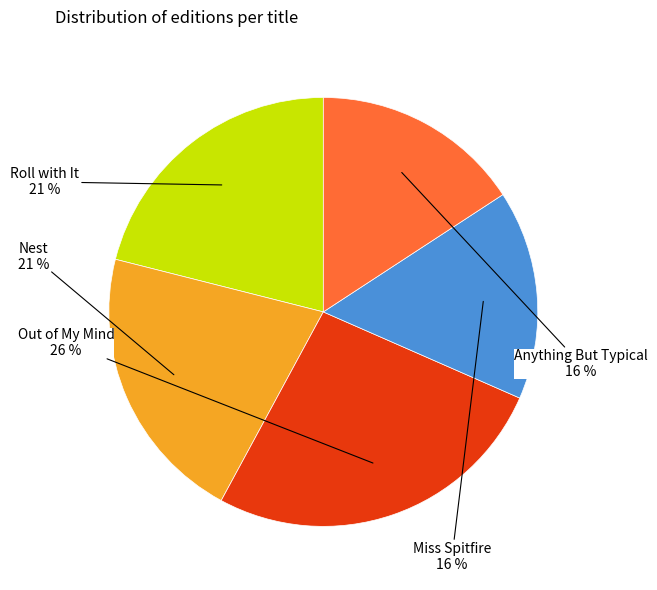

Is there a majority slice in this chart?

No